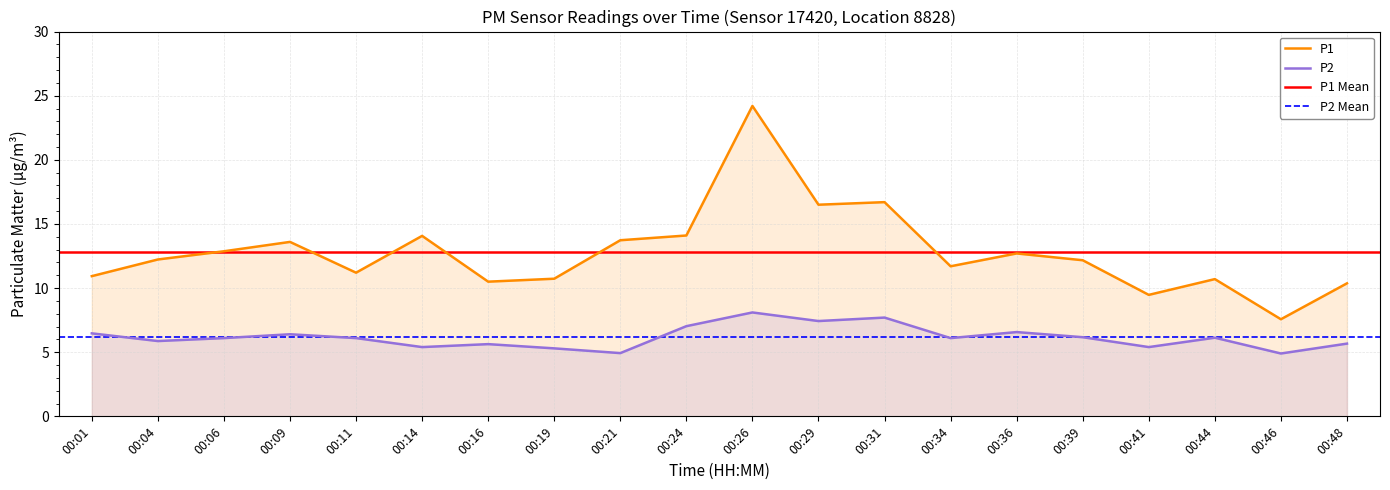

True or false: P1 and P2 intersect in this chart.

False